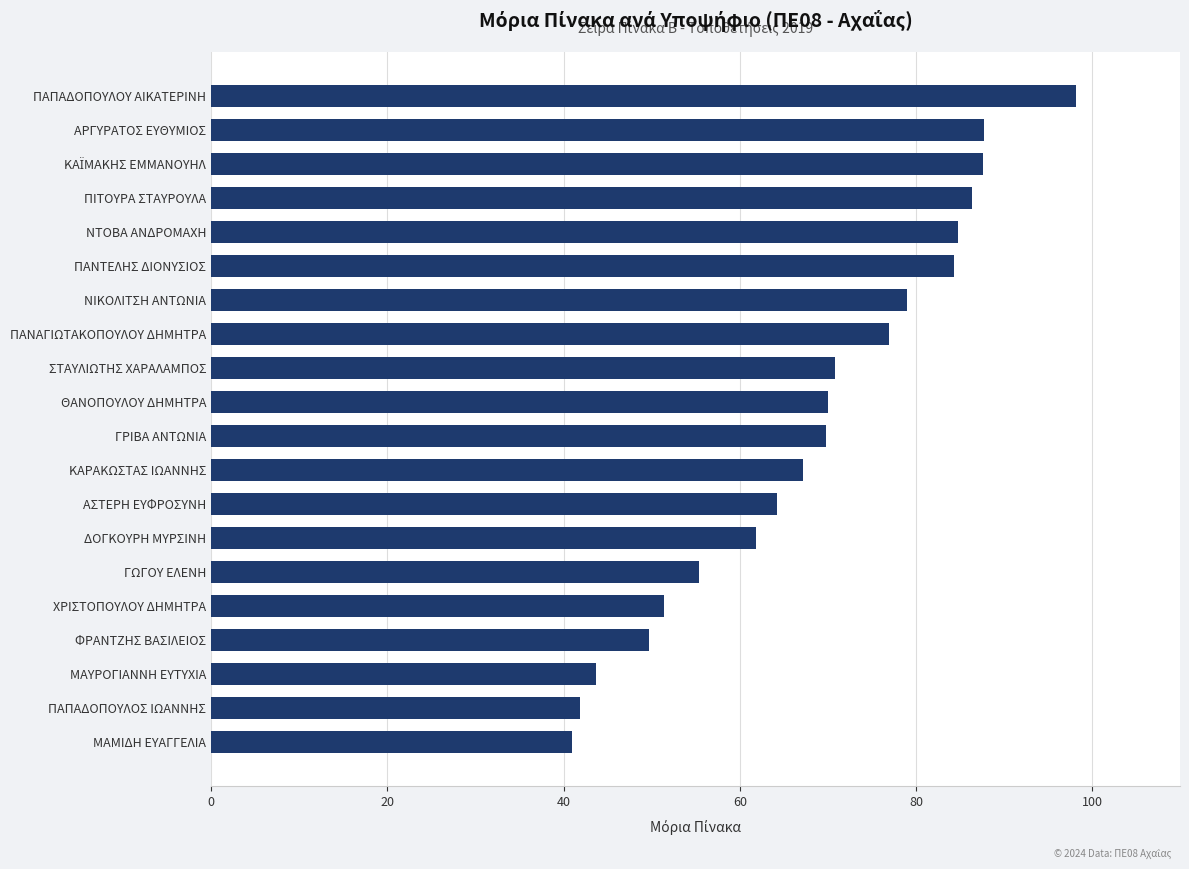

How many categories are shown in the chart?

20